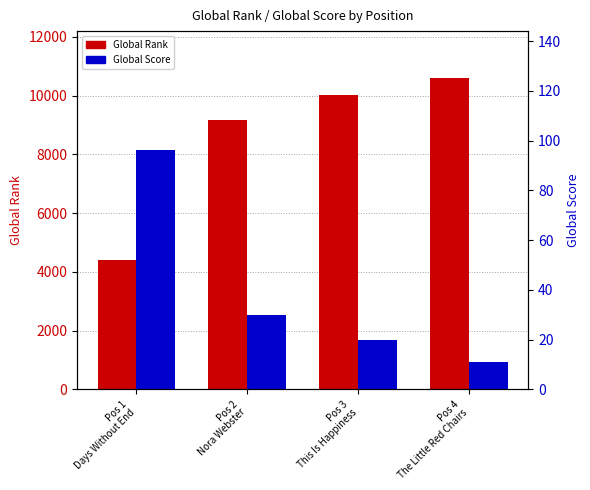

Reading left to right, what are all the values shown in this chart?

Global Rank: Pos 1
Days Without End=4391	Pos 2
Nora Webster=9171	Pos 3
This Is Happiness=10029	Pos 4
The Little Red Chairs=10608
Global Score: Pos 1
Days Without End=96	Pos 2
Nora Webster=30	Pos 3
This Is Happiness=20	Pos 4
The Little Red Chairs=11